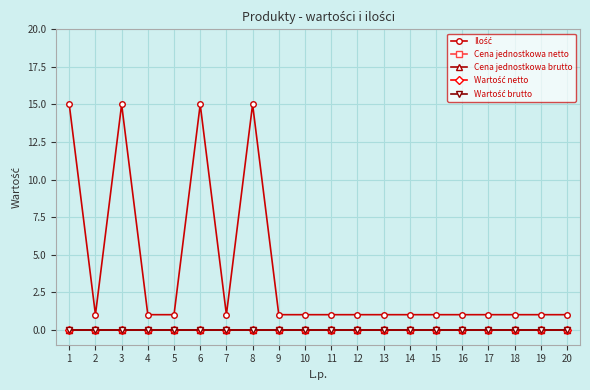

List the series in order of their peak value, lowest first.

Cena jednostkowa netto, Cena jednostkowa brutto, Wartość netto, Wartość brutto, Ilość